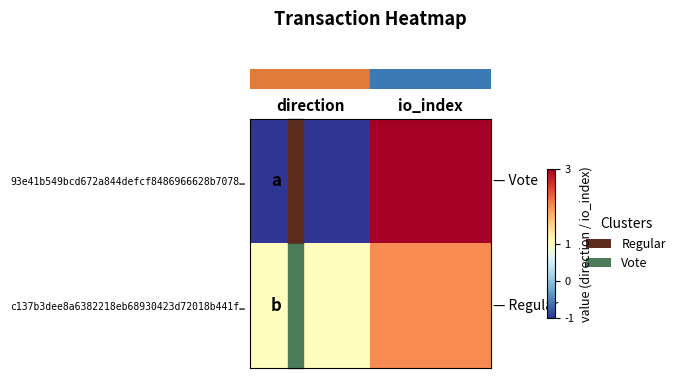

Which series changed the most between direction and io_index?

row_0